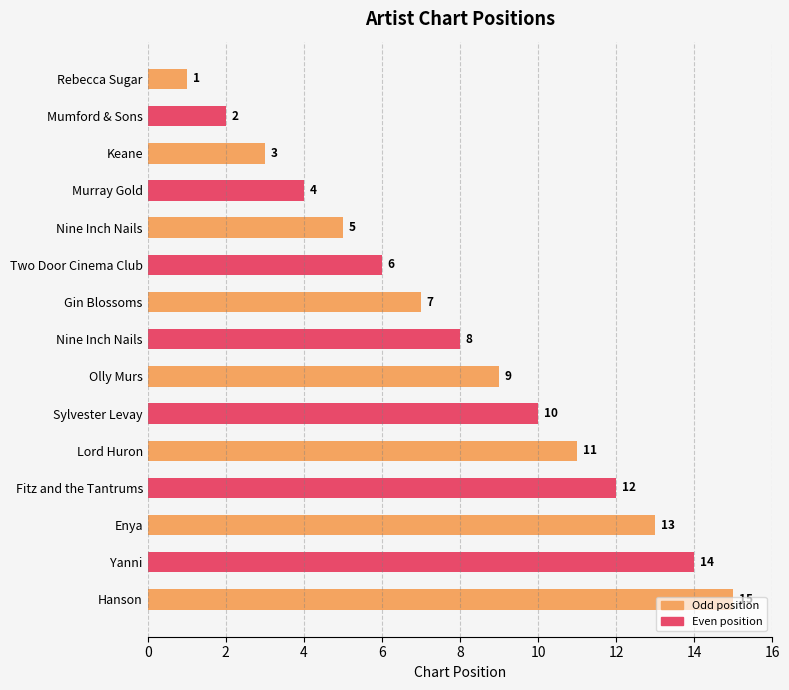

What is the average value?

8